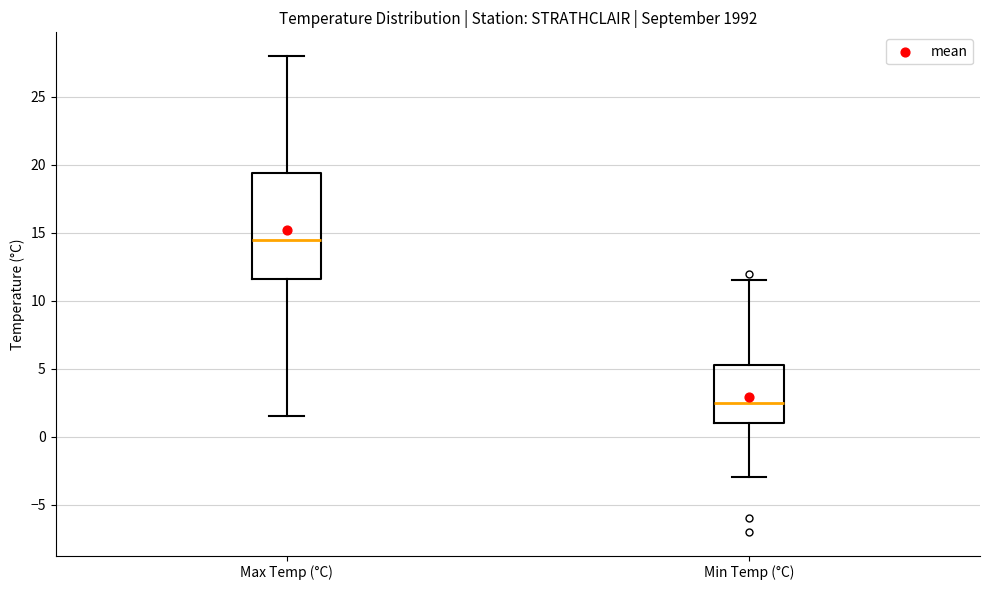

Which box has the lowest median line?

Min Temp (°C)